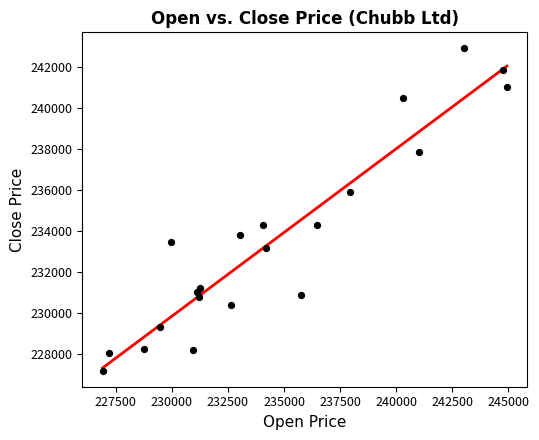

What is the range of X values (max minus min)?

18041